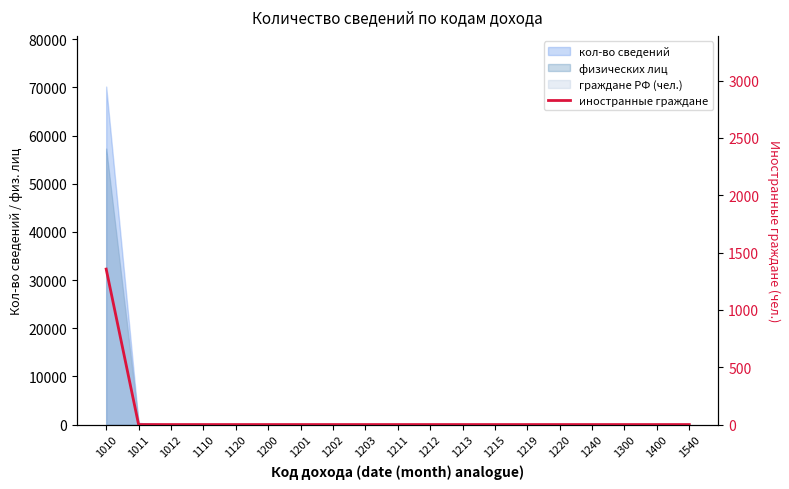

Does the chart display data point markers on the line(s)?

No